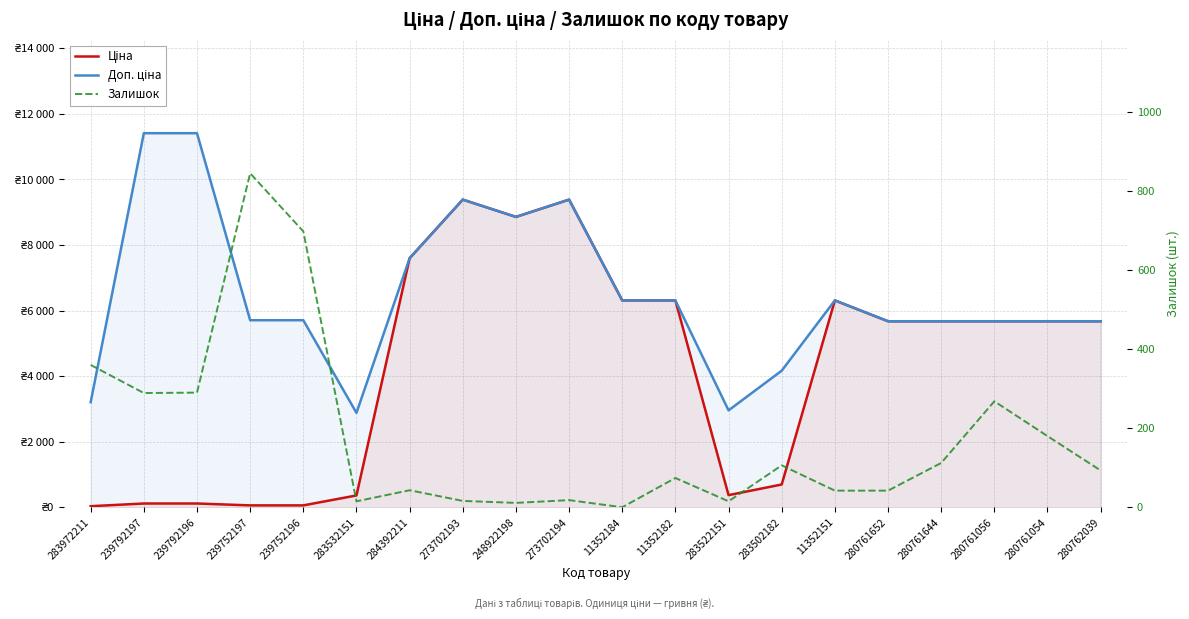

Rank the categories by Залишок value from lowest to highest.

11352184, 248922198, 283532151, 283522151, 273702193, 273702194, 11352151, 280761652, 284392211, 11352182, 280762039, 283502182, 280761644, 280761054, 280761056, 239792197, 239792196, 283972211, 239752196, 239752197